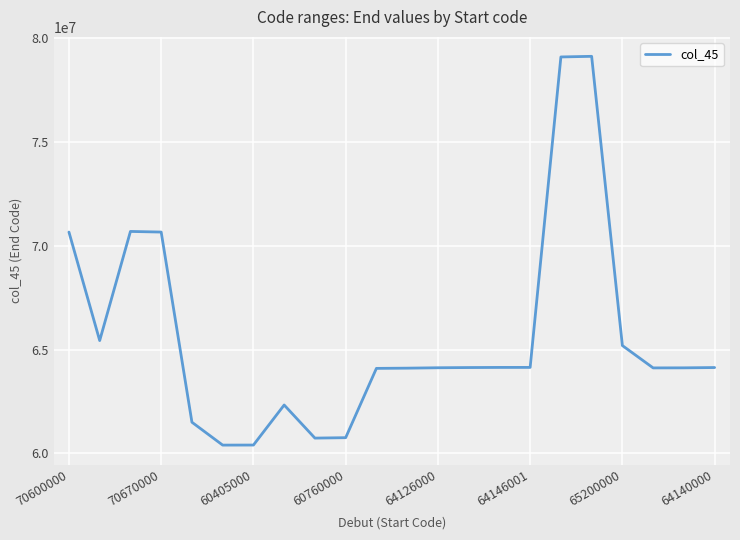

What is the smallest value displayed?

60402000